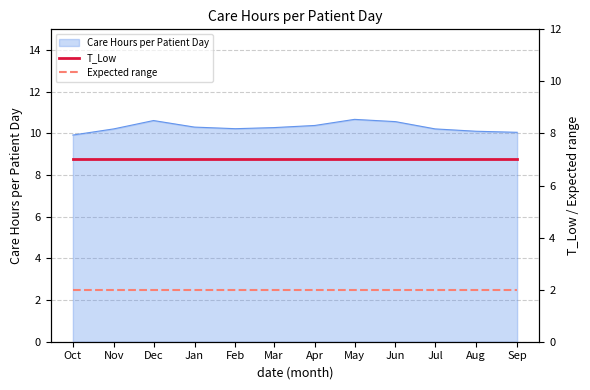

Is the value of Expected range at Sep greater than the value of T_Low at Feb?

No